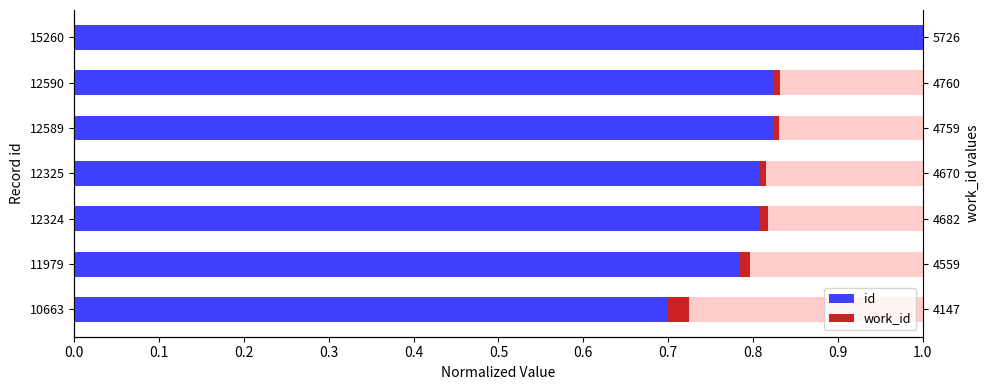

List the series in order of their peak value, highest first.

id, work_id